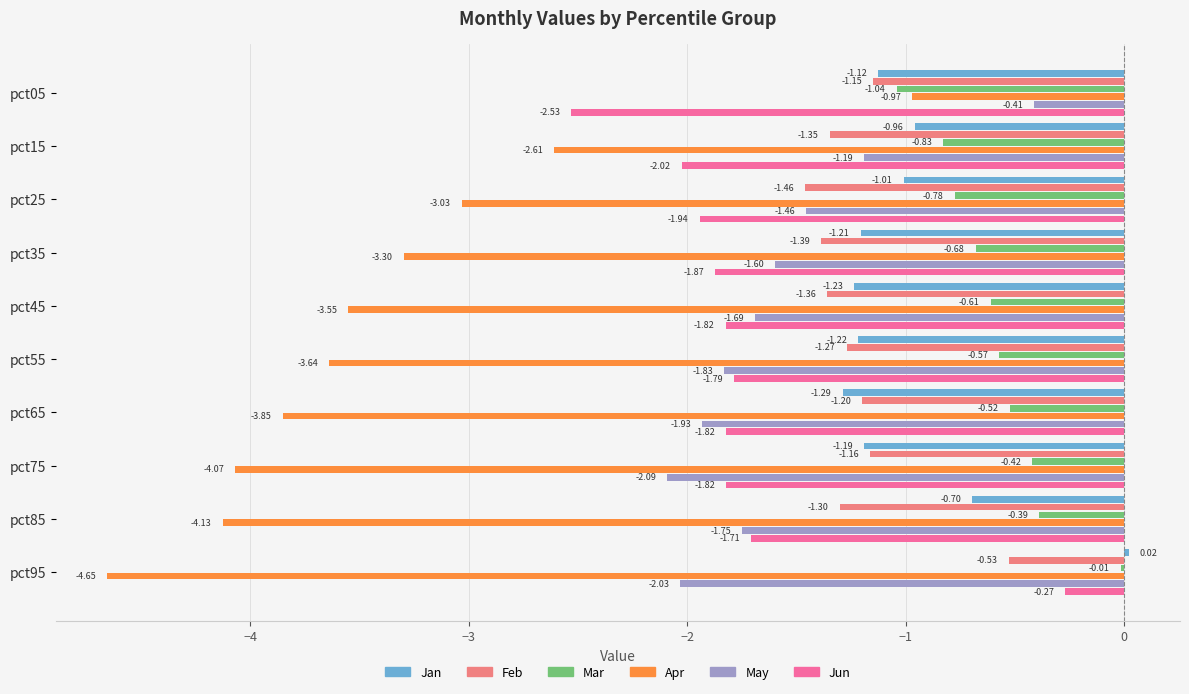

Which series has the largest total across all categories?

Mar